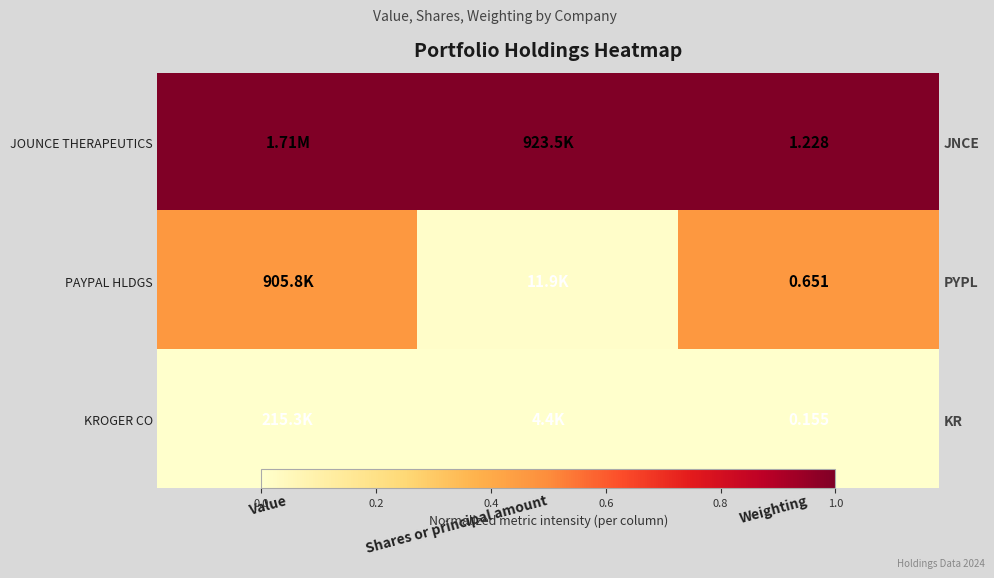

Which has a higher value, Shares or principal amount or Weighting?

Shares or principal amount